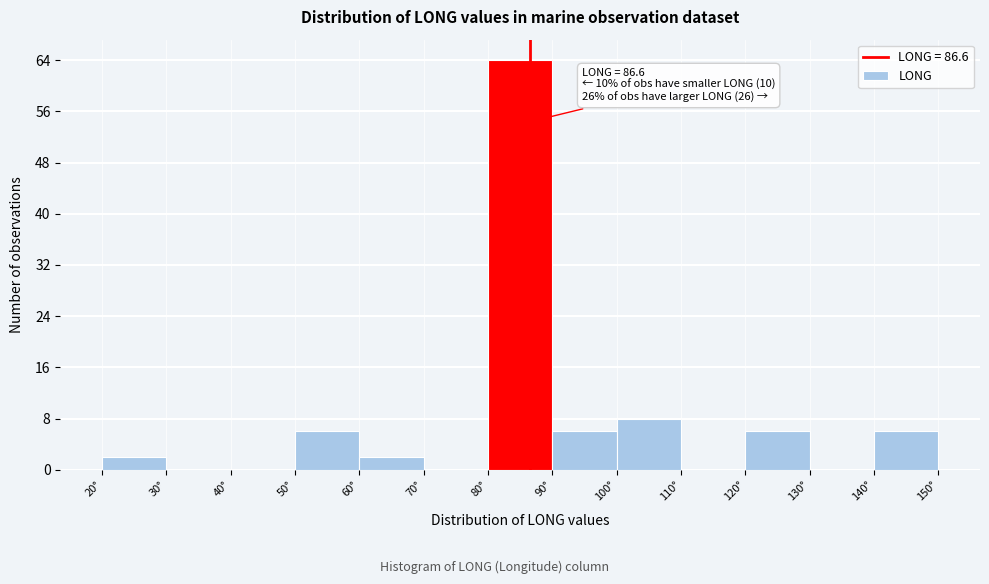

Over which range of the x-axis is the bar tallest?

80 to 90